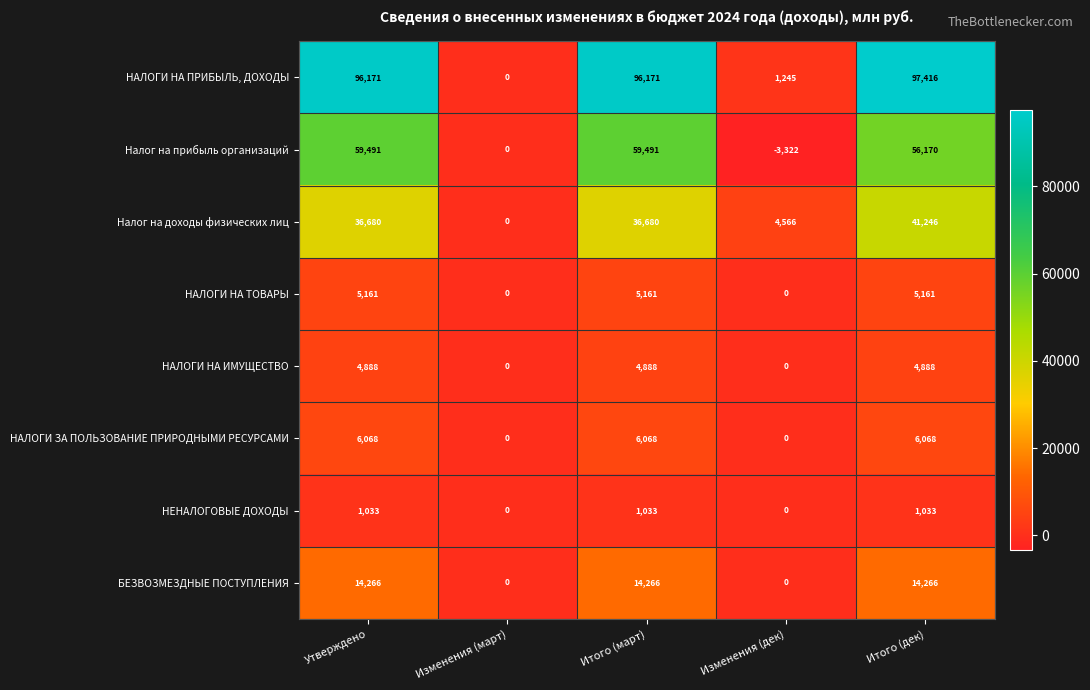

Is it true that НАЛОГИ НА ПРИБЫЛЬ, ДОХОДЫ equals 96171 at Утверждено?

True